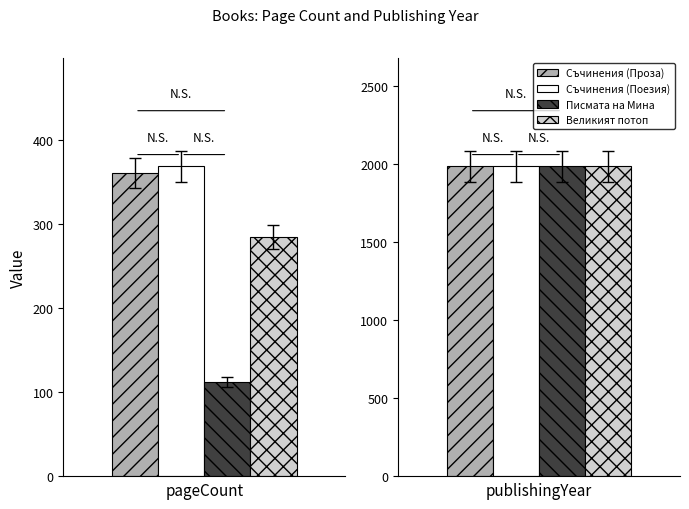

What is the difference between the Съчинения в два тома (Проза) values at pageCount and publishingYear?

1624